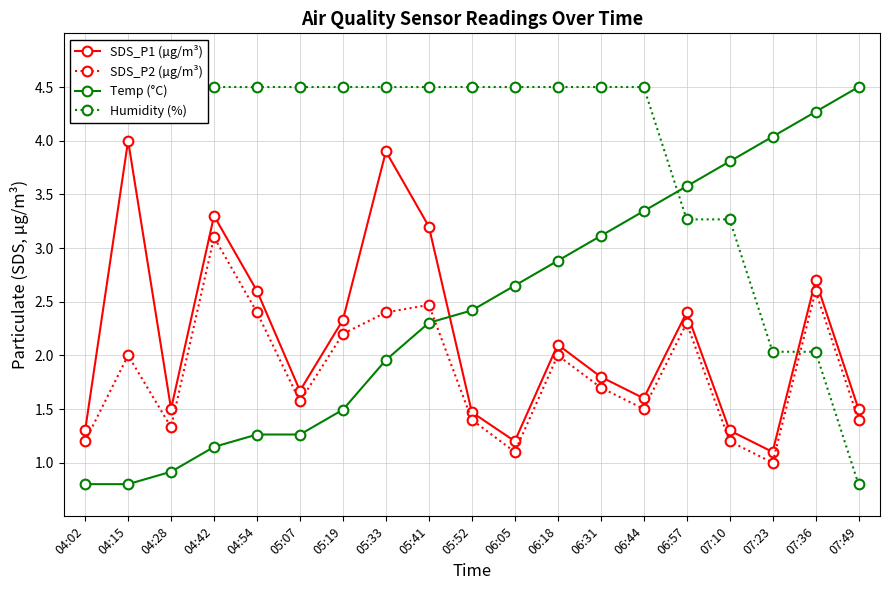

How many lines are shown in the chart?

4